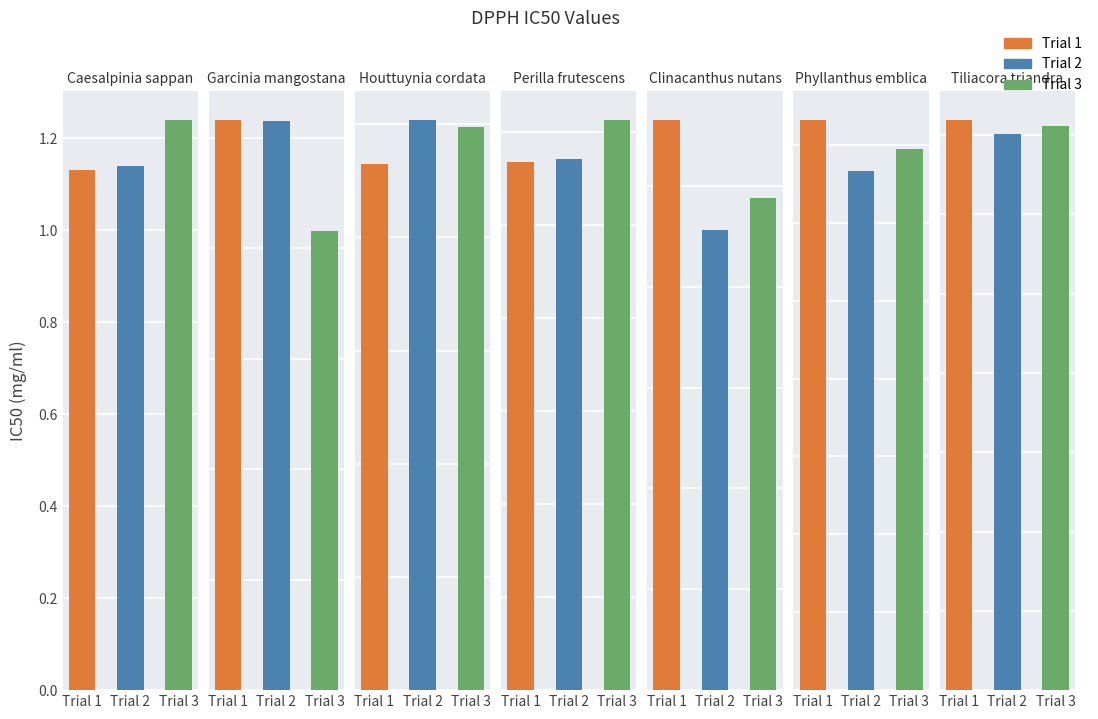

The Trial 1 series shows 6.0 at Tiliacora triandra. True or false?

False